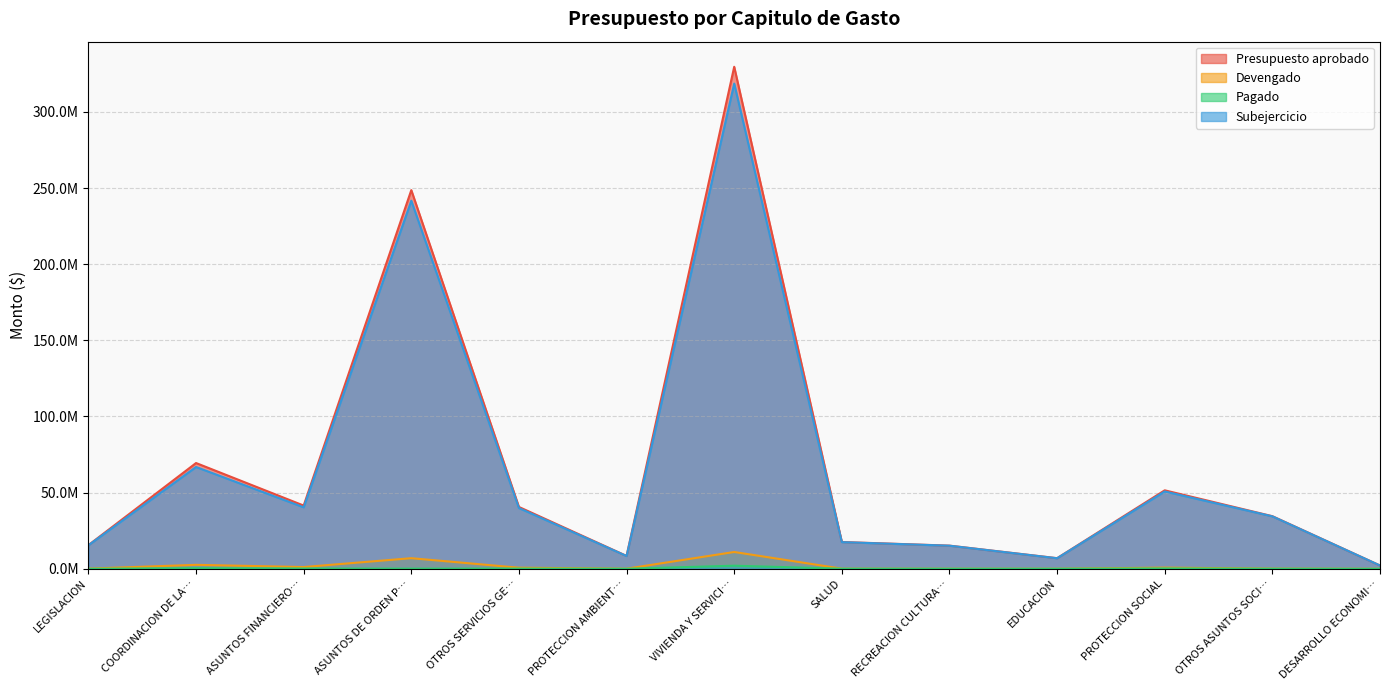

Which category has the highest value in the Pagado series?

VIVIENDA Y SERVICI…